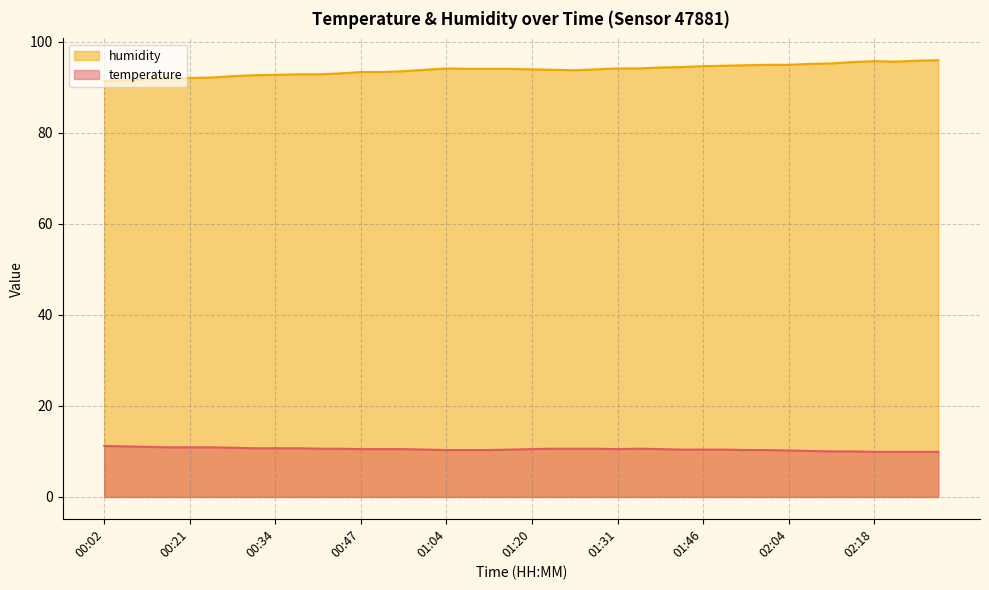

What is the greatest value displayed?

95.9